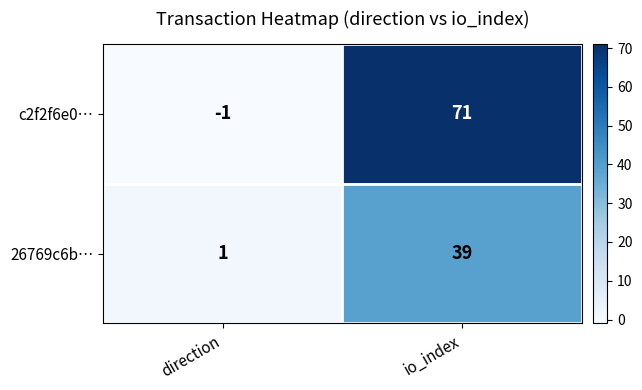

At io_index, list the series in order from largest to smallest.

c2f2f6e0…, 26769c6b…